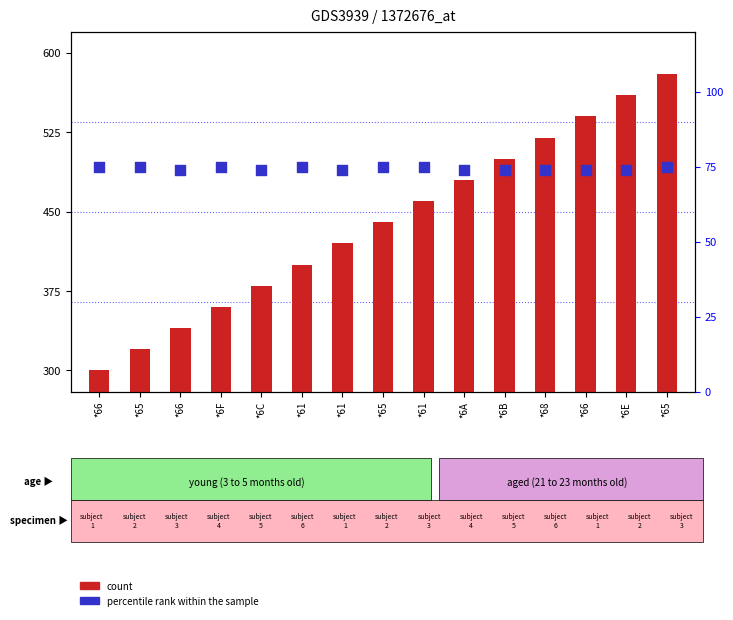

What is the total value across all series at *6B?

574